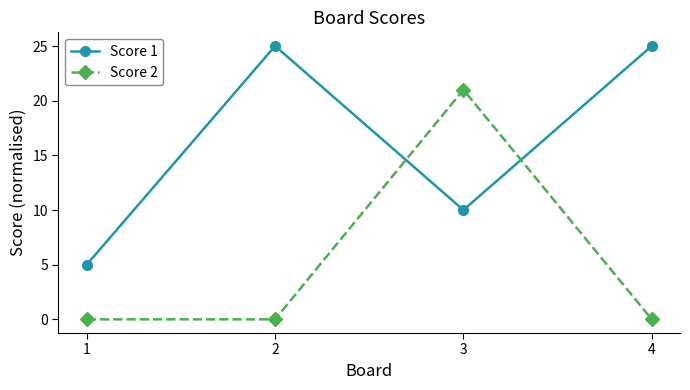

Reading left to right, transcribe all the data shown in this chart.

Score 1: 5	25	10	25
Score 2: 0	0	21	0